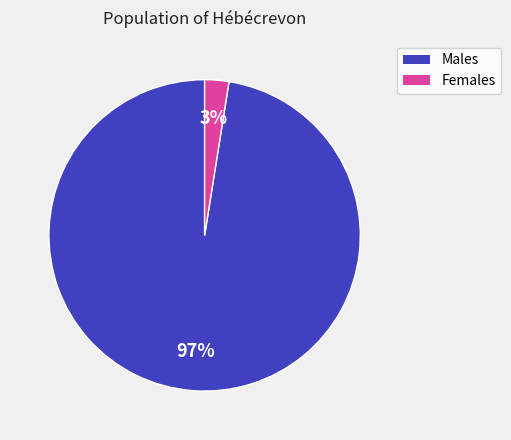

Is there any slice that represents more than half of the pie?

Yes